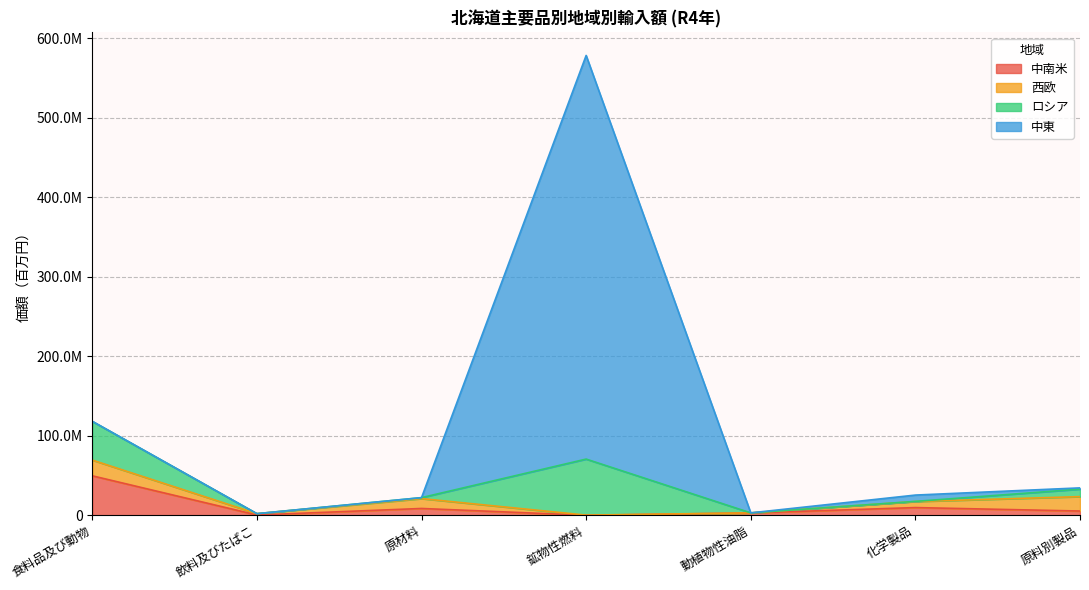

Does the chart have visible grid lines?

Yes